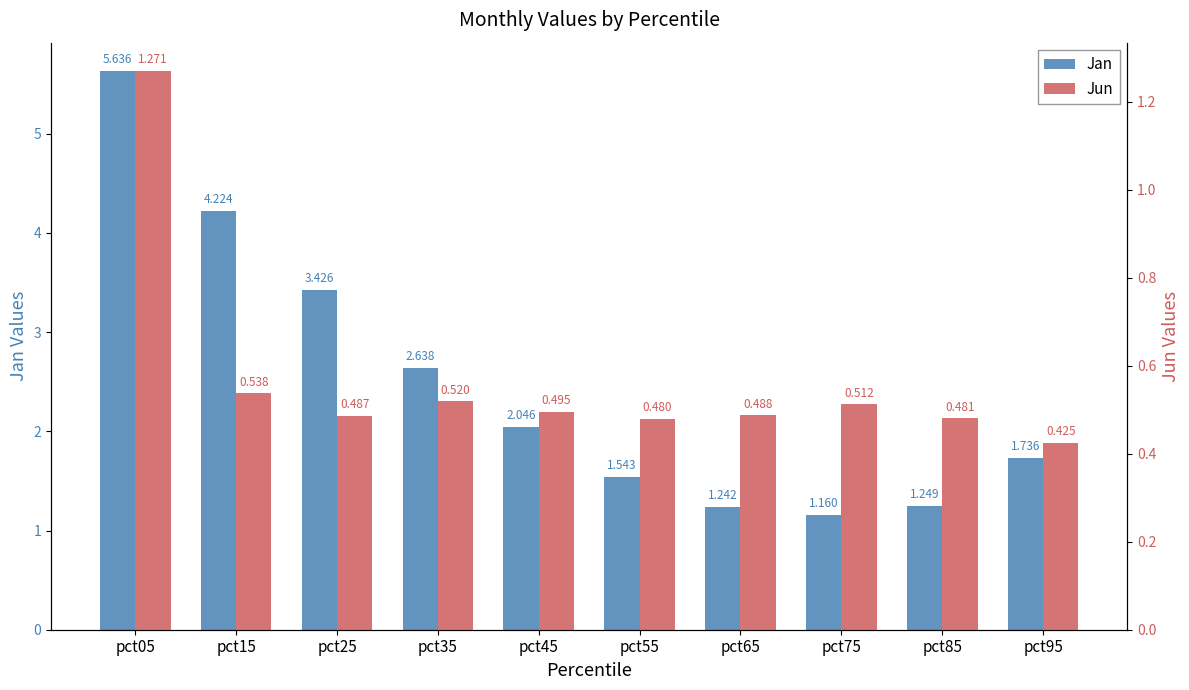

What is the total value across all series at pct95?

2.2